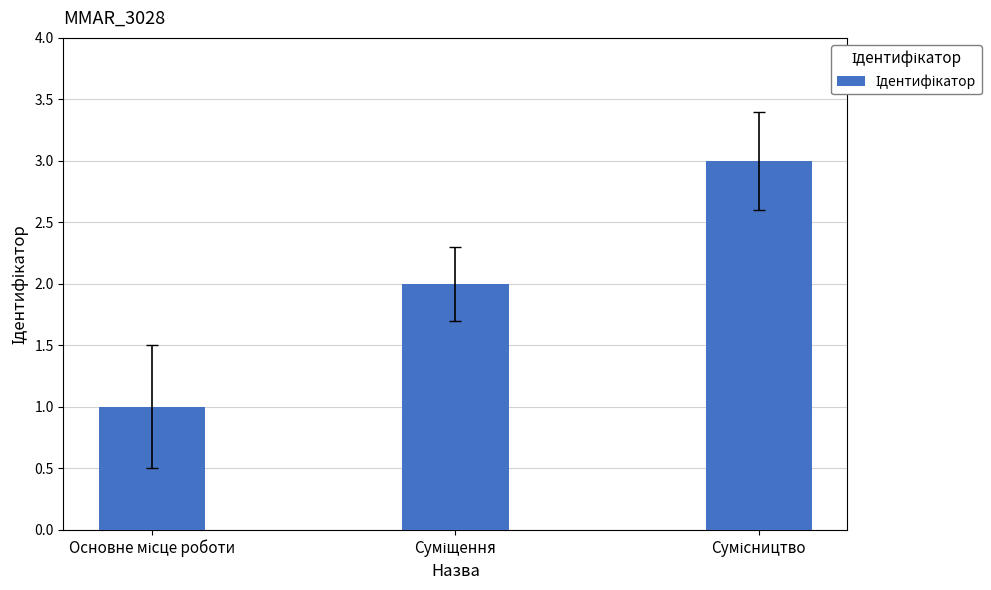

What is the maximum value shown in the chart?

3